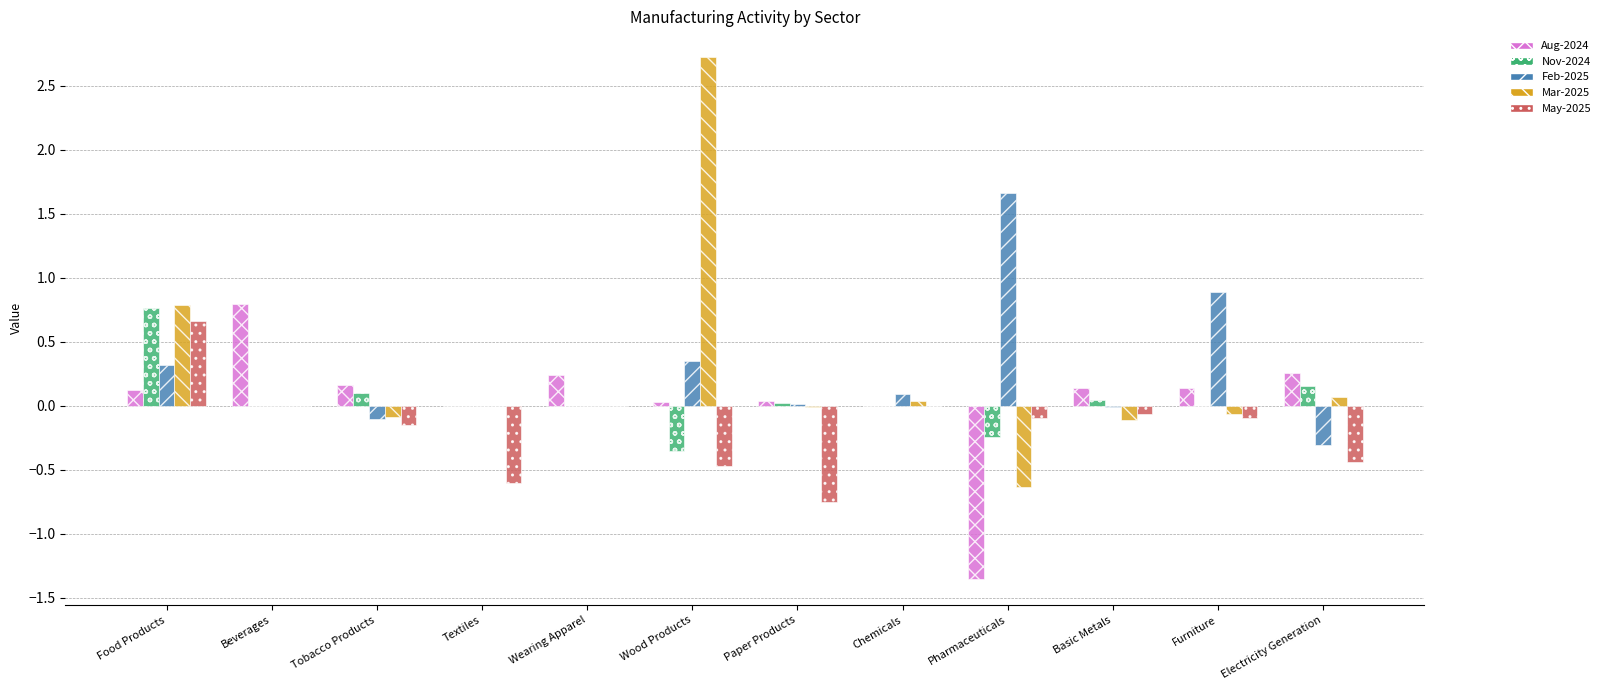

What is the highest value of the Nov-2024 series?

0.8